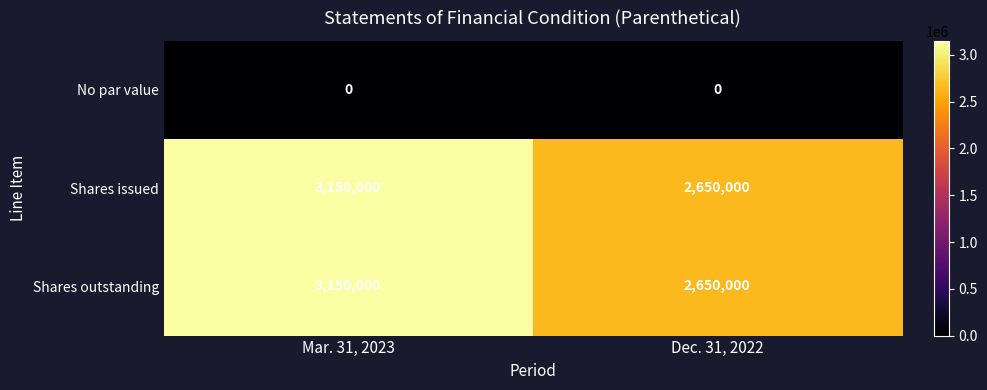

List the labels in order of Shares issued value, smallest first.

Dec. 31, 2022, Mar. 31, 2023